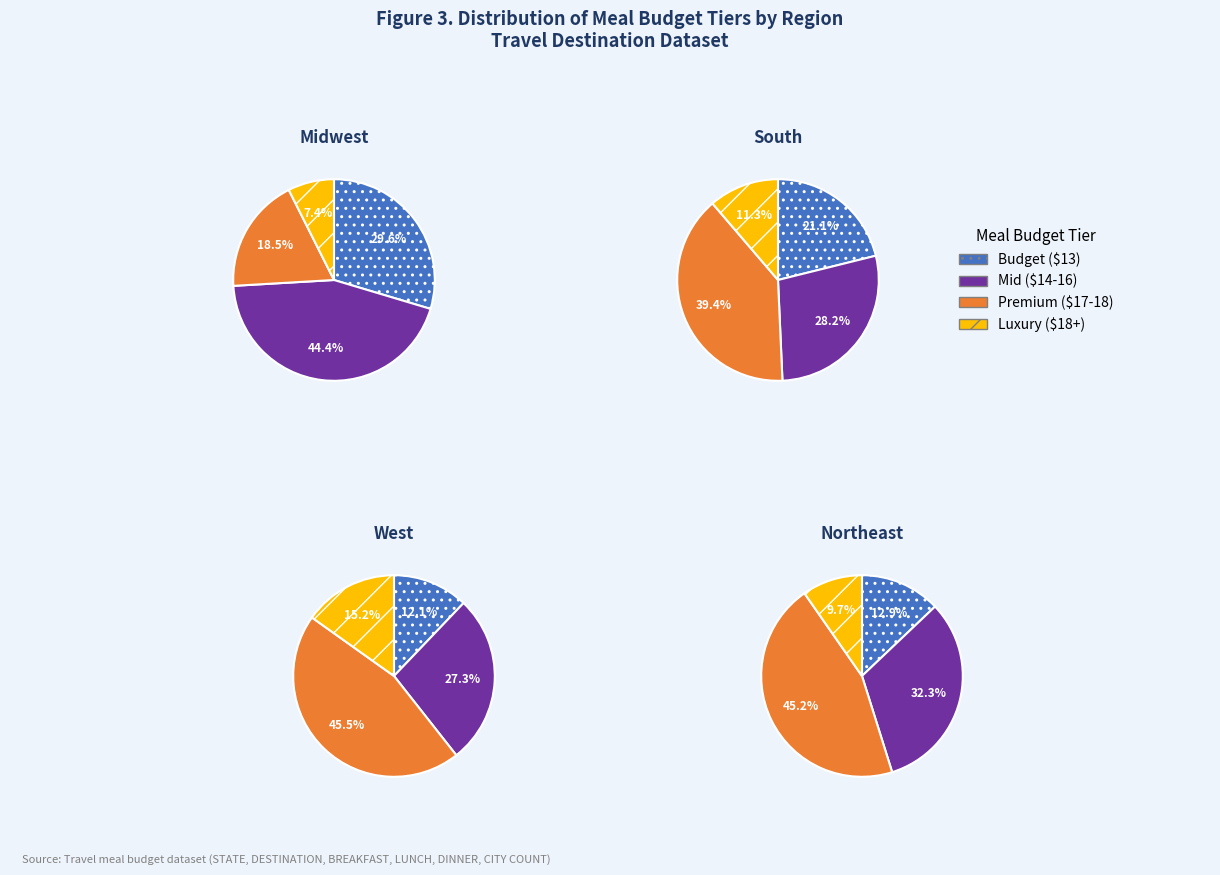

Is there a majority slice in this chart?

No